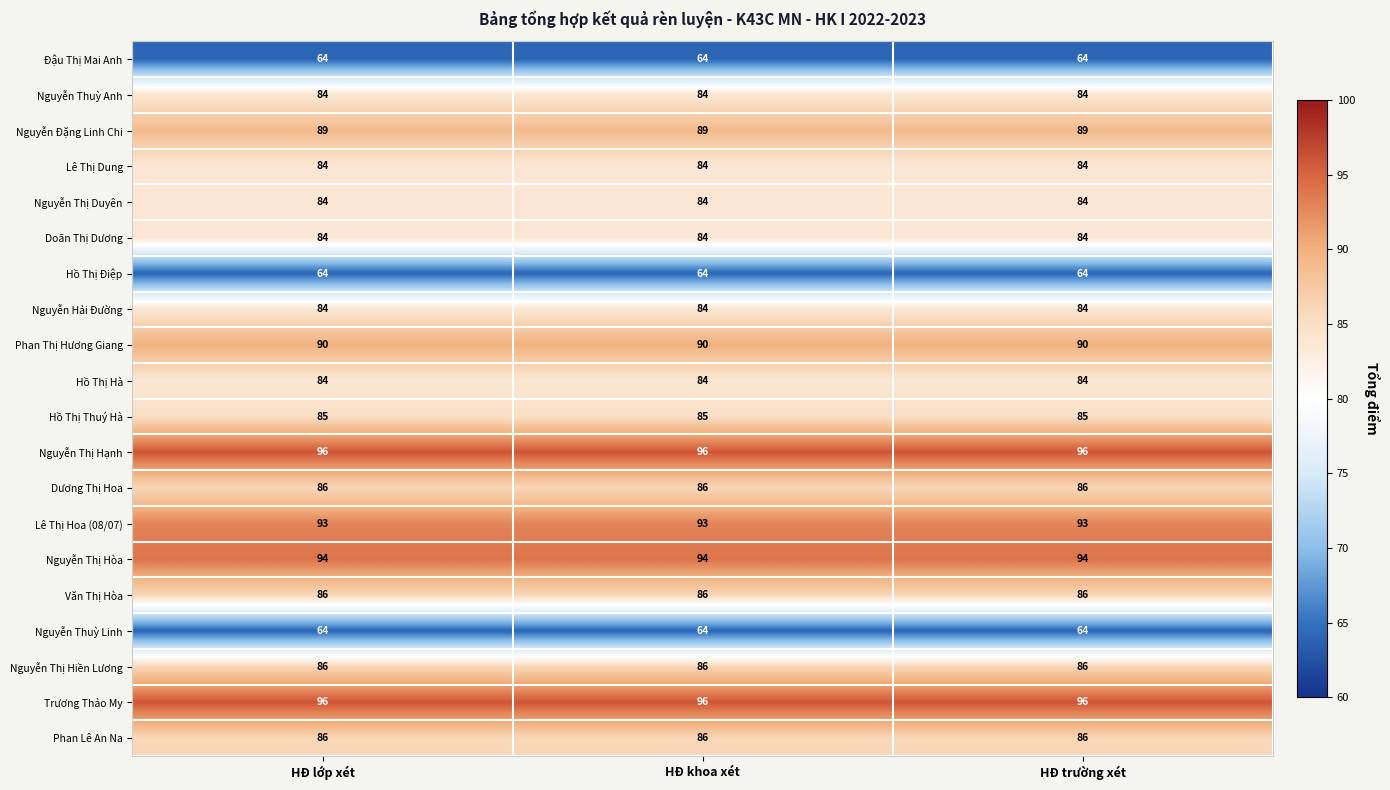

What is the greatest value displayed?

96